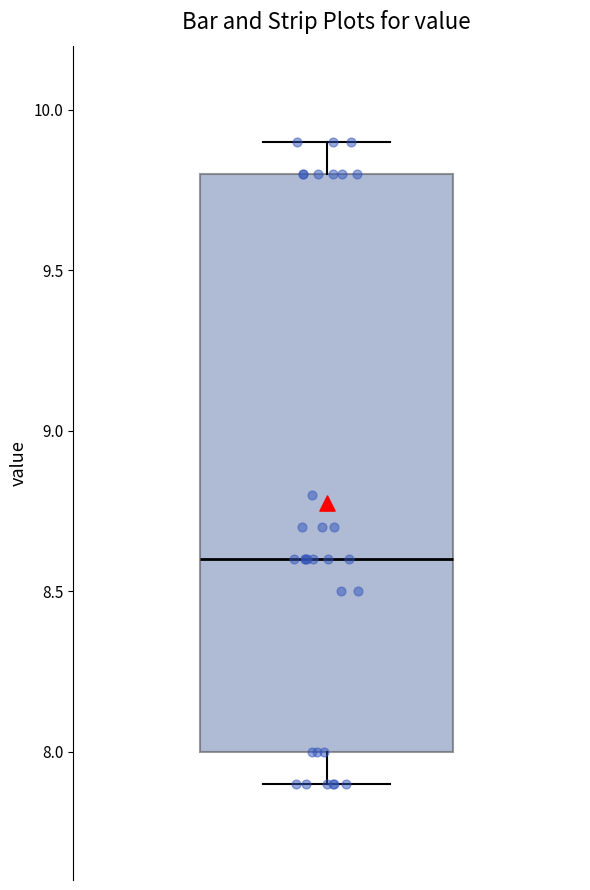

Transcribe this box plot: give where the median line is, the range the box spans, and where the two whiskers end, as read against the y-axis. The values are not printed on the chart, so give them approximately, as read against the axis.

median 8.6, box 8.0 to 9.8, whiskers 7.9 to 9.9